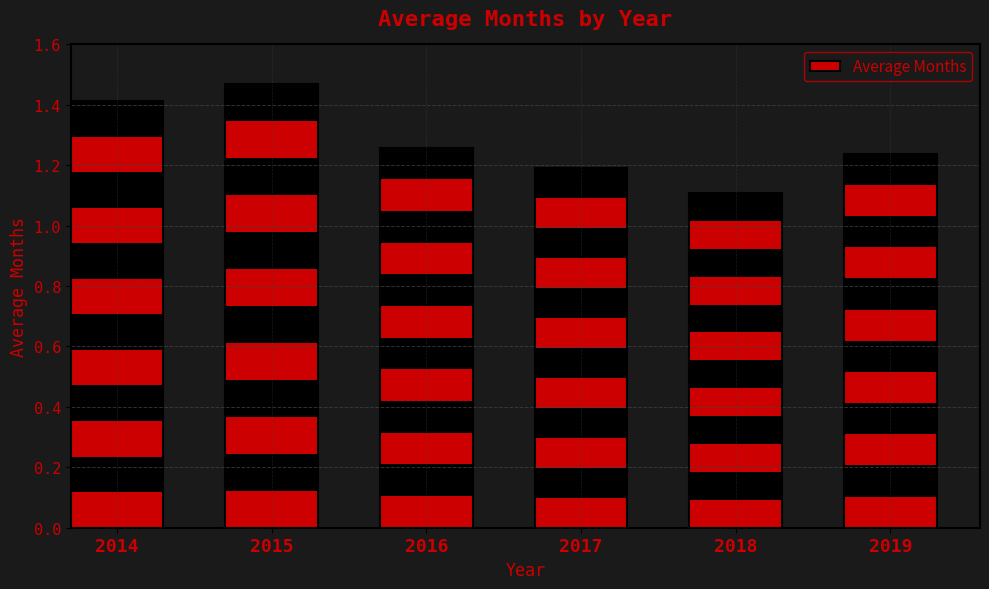

Is it true that the value at 2017 is 2.1?

False